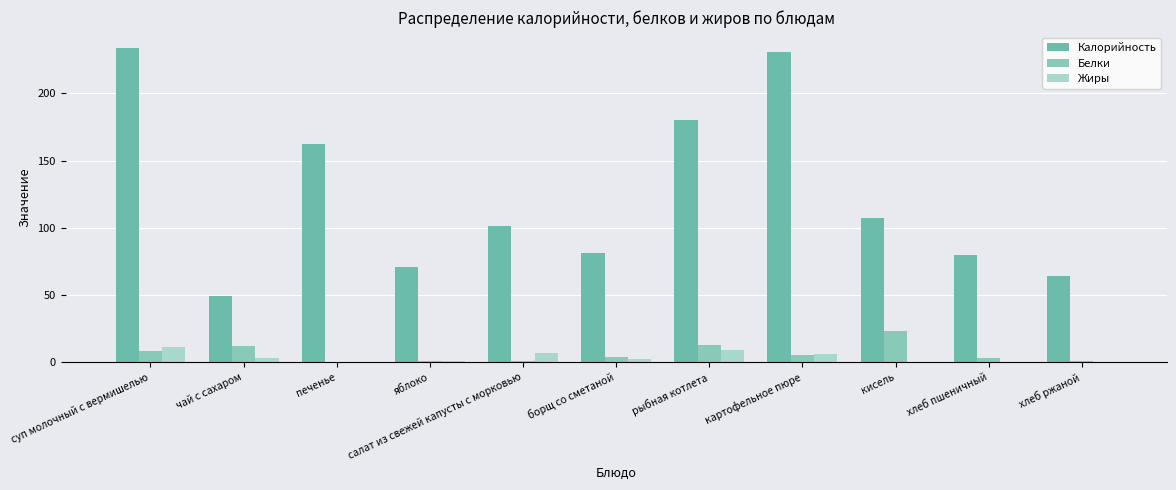

What is the spread (max minus min) of values at хлеб ржаной?

64